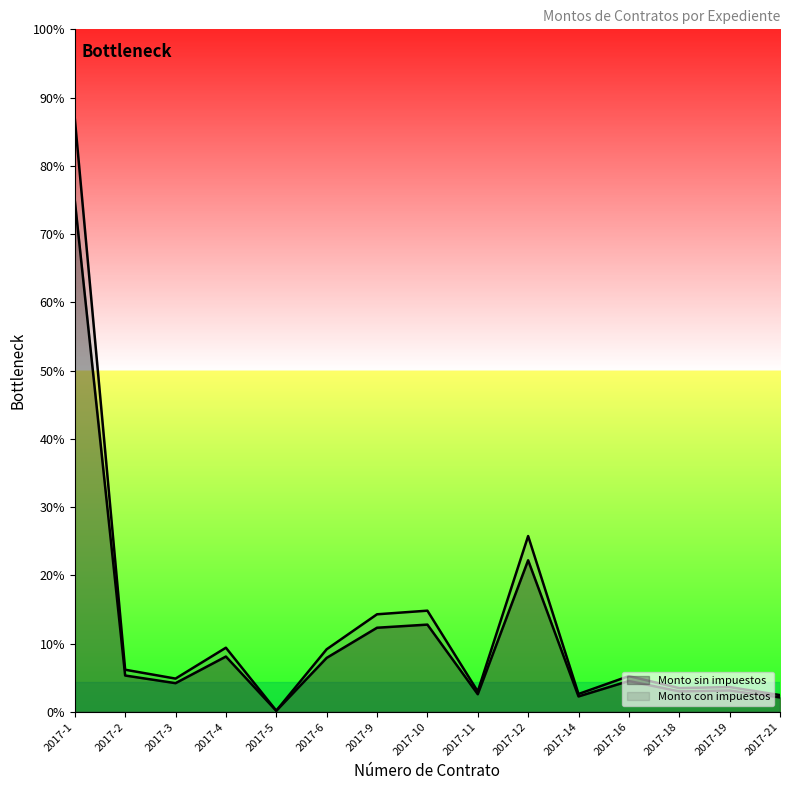

How many interior local valleys does the Monto sin impuestos series have?

5